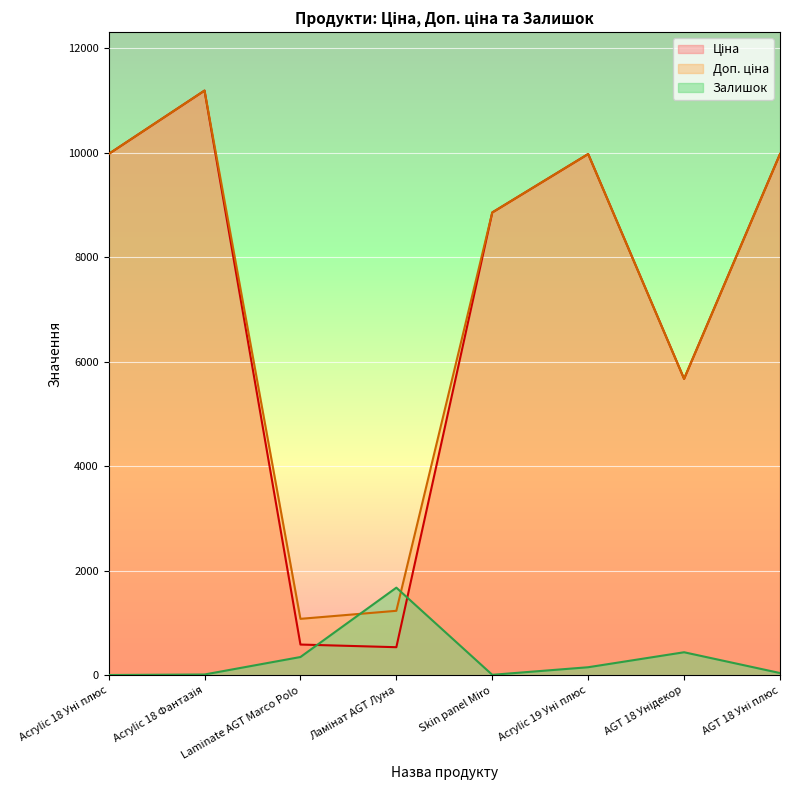

What is the value of the Залишок point at the 5th from the left?

10.9